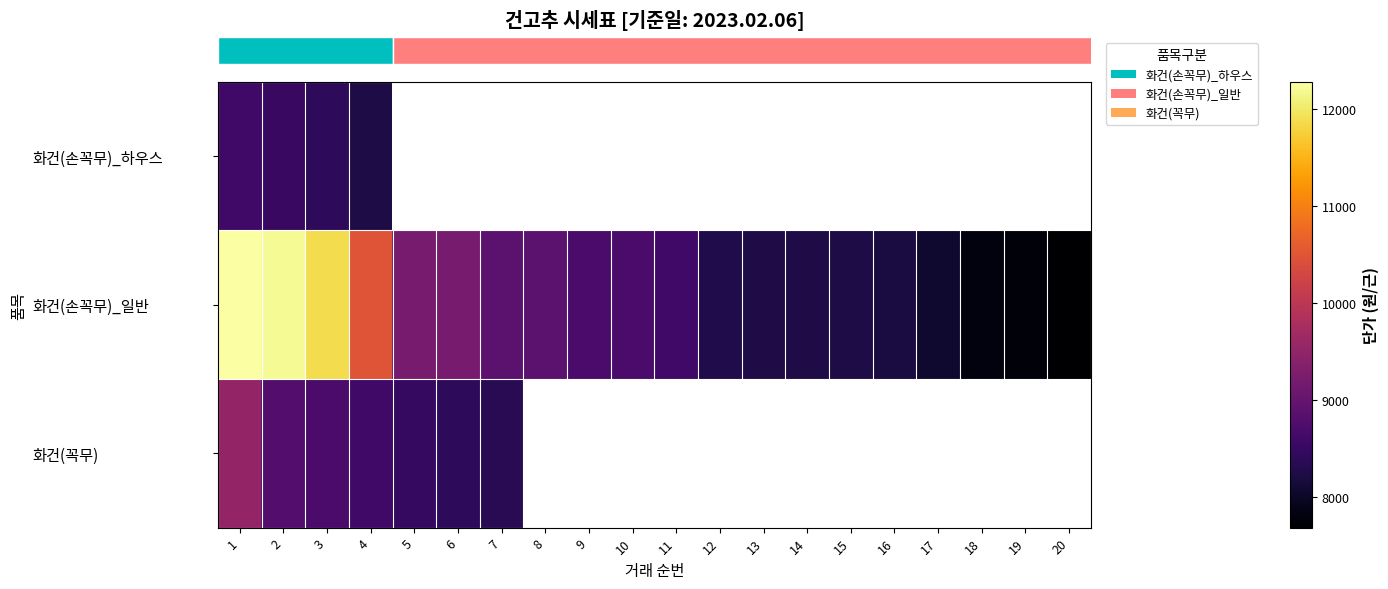

Is it true that row_1 equals 13751.2 at 10?

False